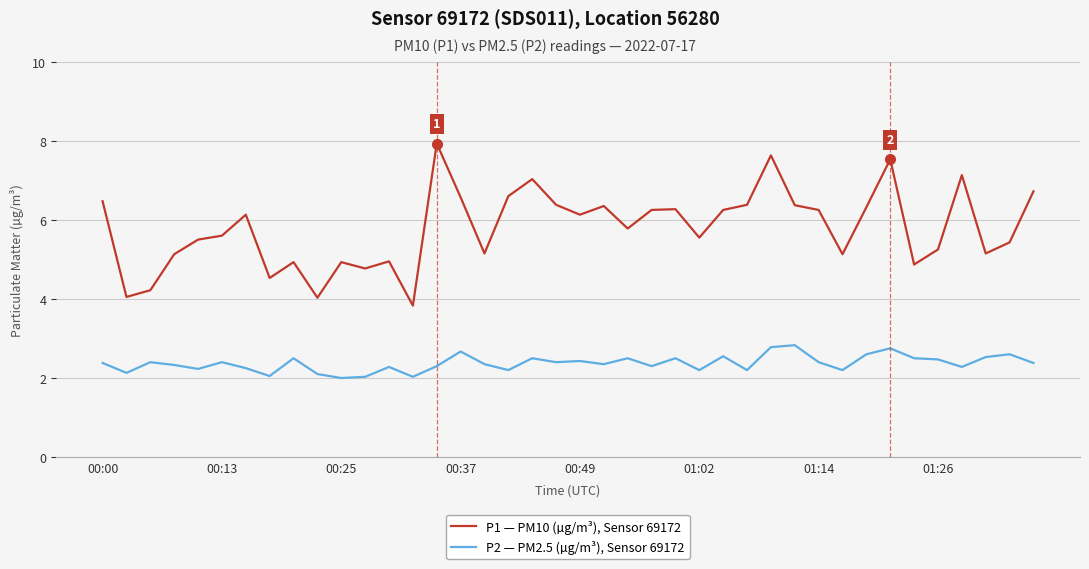

True or false: P2 — PM2.5 (µg/m³), Sensor 69172 and P1 — PM10 (µg/m³), Sensor 69172 intersect in this chart.

False